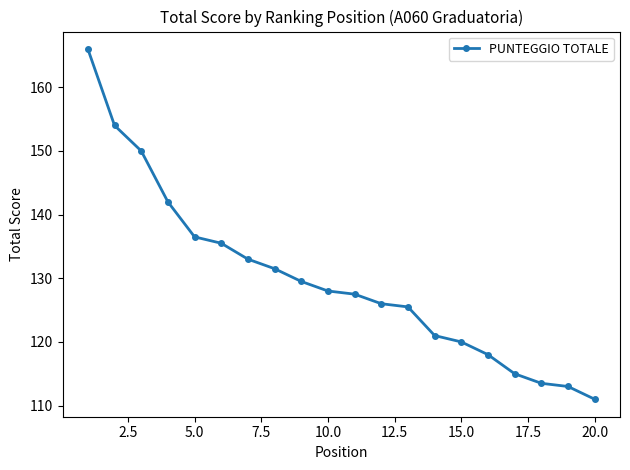

What is the value of the 1st point from the left?

166.0